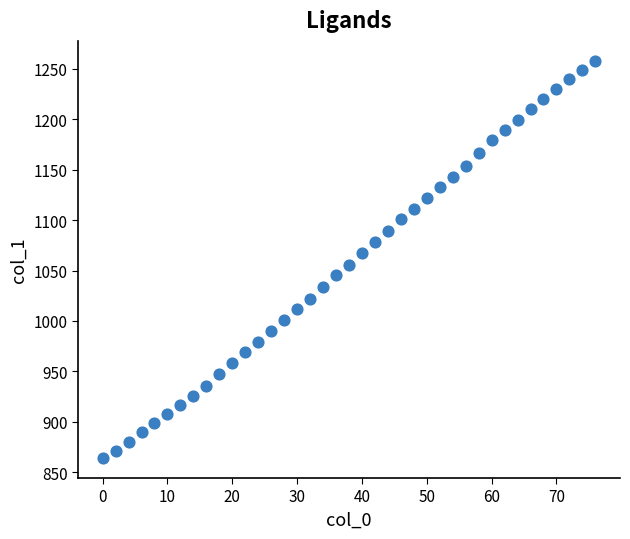

What is the range of Y values (max minus min)?

394